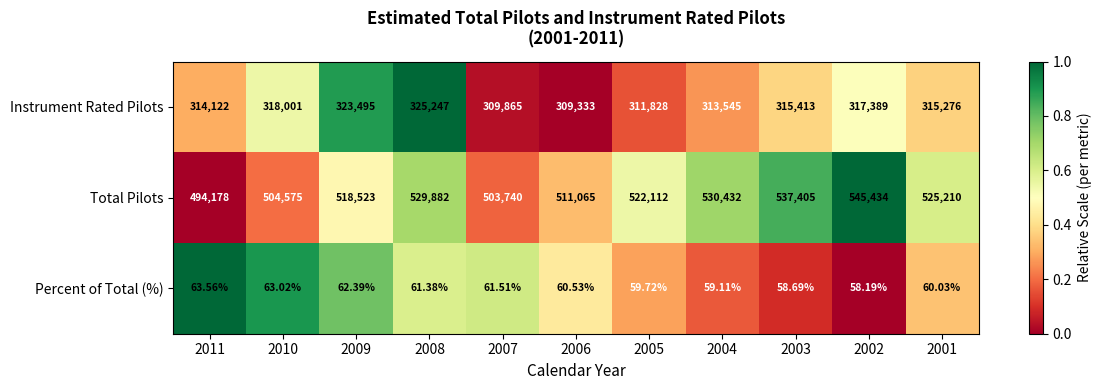

At 2002, list the series in order from smallest to largest.

Percent of Total (%), Instrument Rated Pilots, Total Pilots